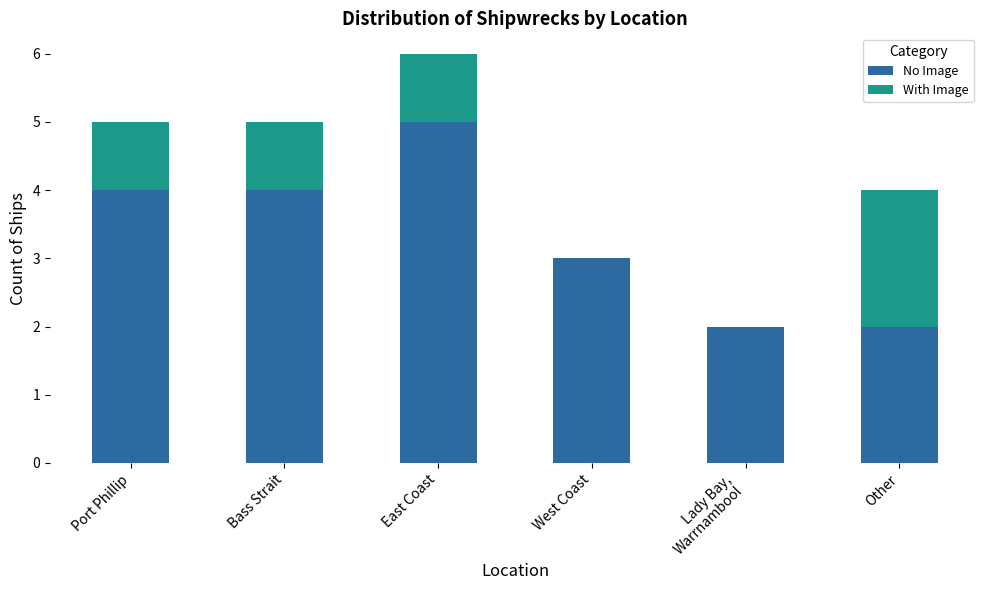

Does the chart contain stacked bars?

Yes